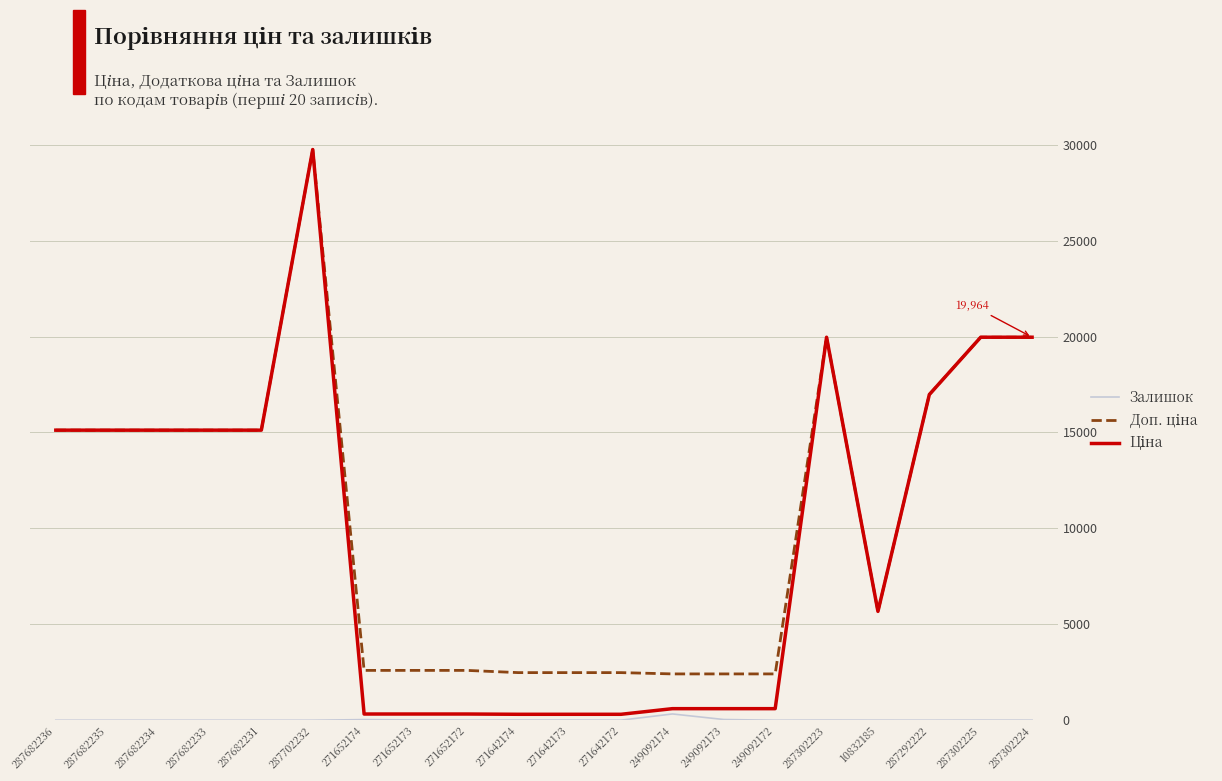

The value of Залишок at 287682236 is 0.0. True or false?

True